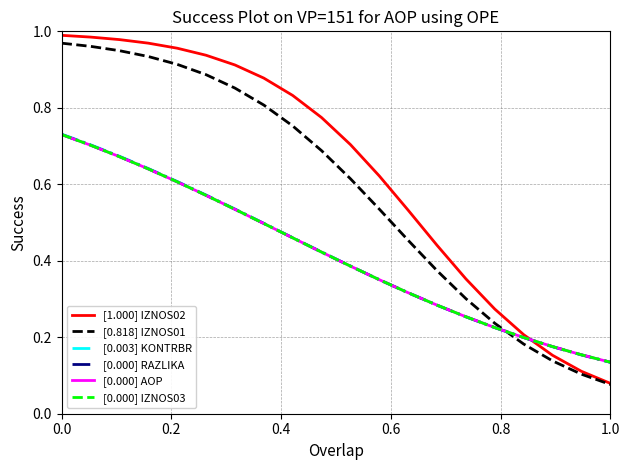

At how many categories does at least one series exceed 0?

20